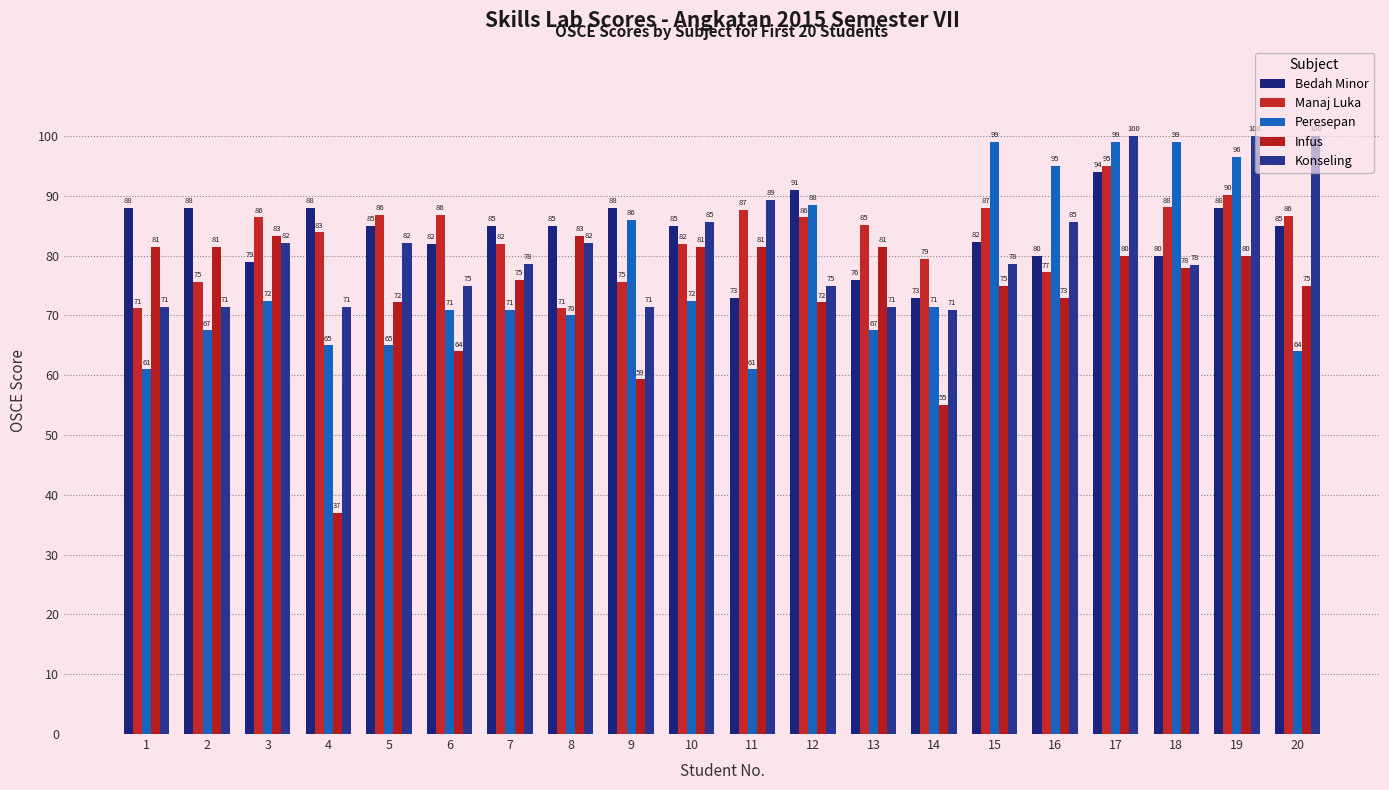

What are all the series names shown in the legend?

Bedah Minor, Manaj Luka, Peresepan, Infus, Konseling